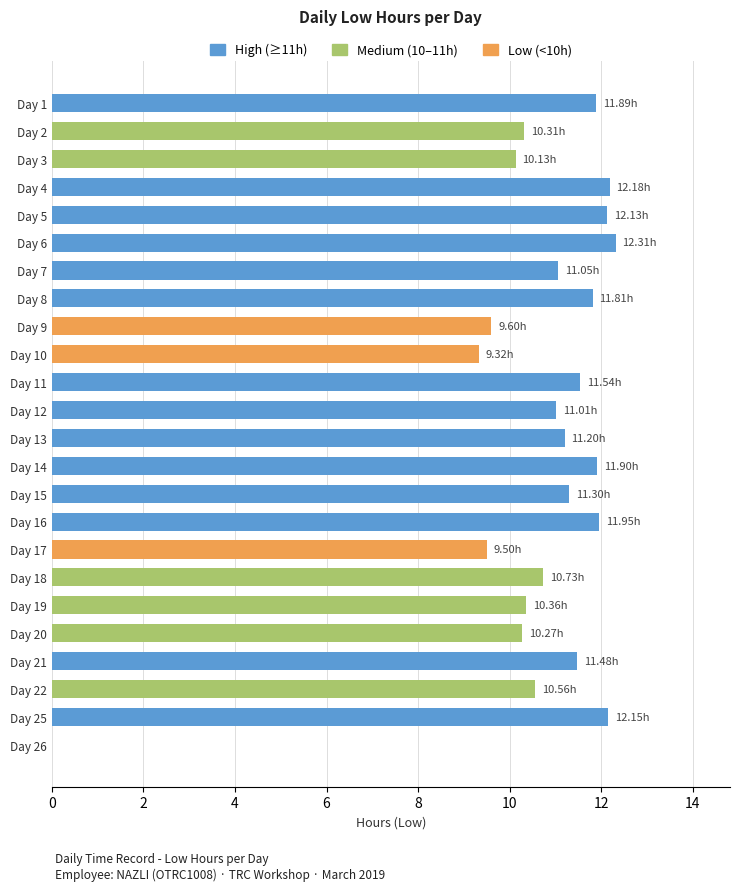

What is the sum of the values at Day 17 and Day 9?

19.1